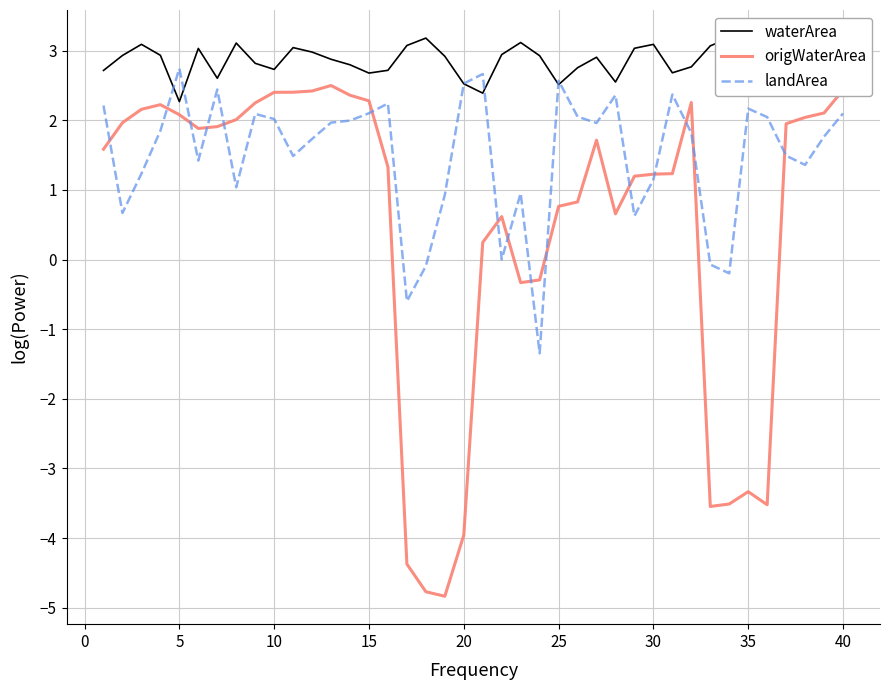

What is the sum of all landArea values?

59.8